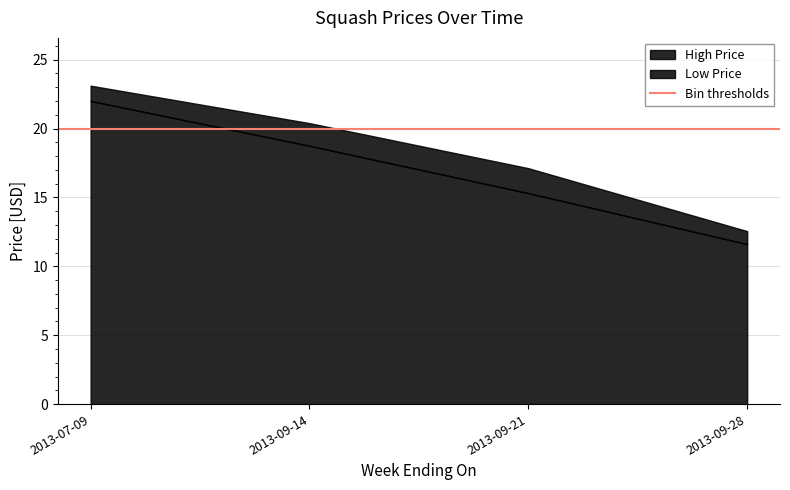

What is the sum of the Low Price values at 2013-07-09 and 2013-09-28?

33.6